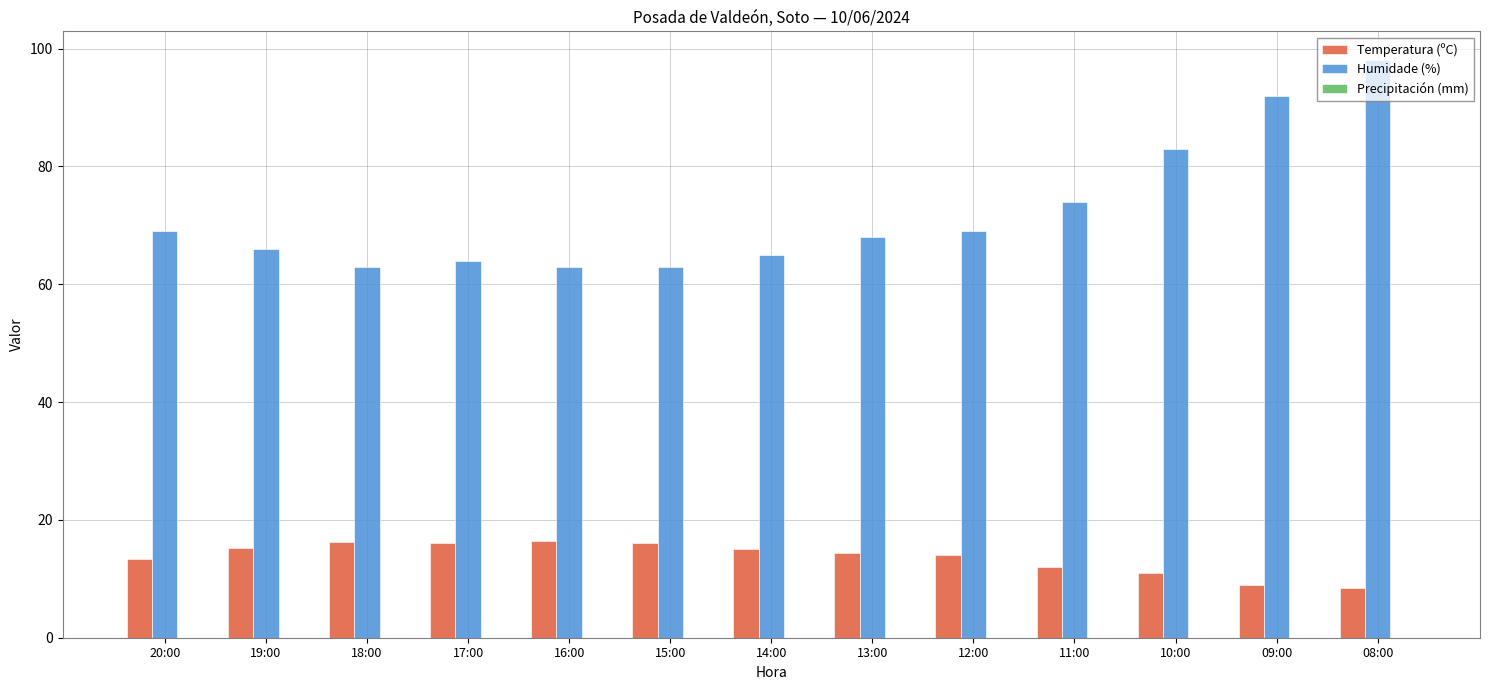

What is the label of the 4th bar from the left?

17:00